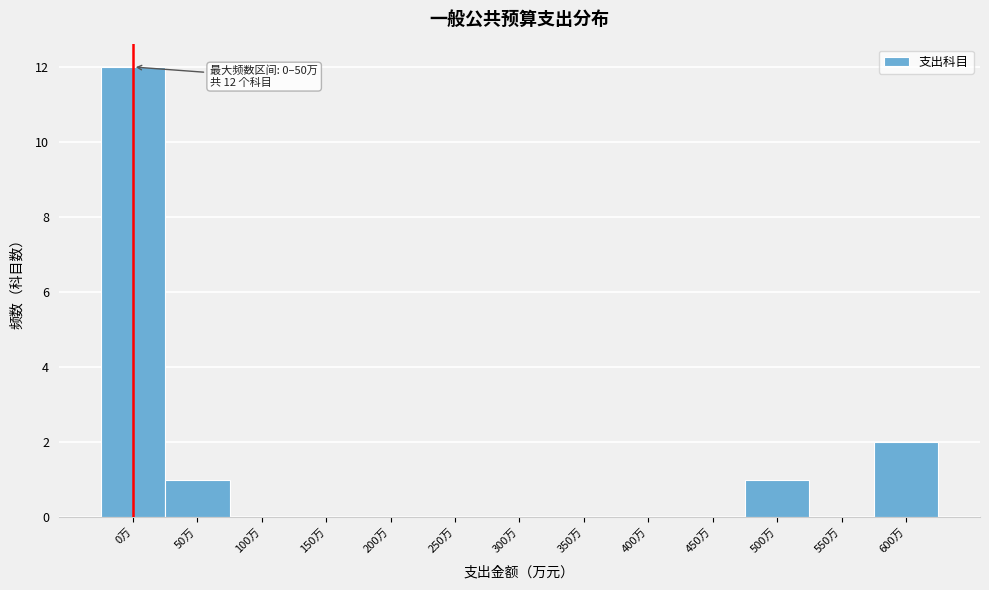

Reading right to left, what are all the values shown in this chart?

600万=2	550万=0	500万=1	450万=0	400万=0	350万=0	300万=0	250万=0	200万=0	150万=0	100万=0	50万=1	0万=12